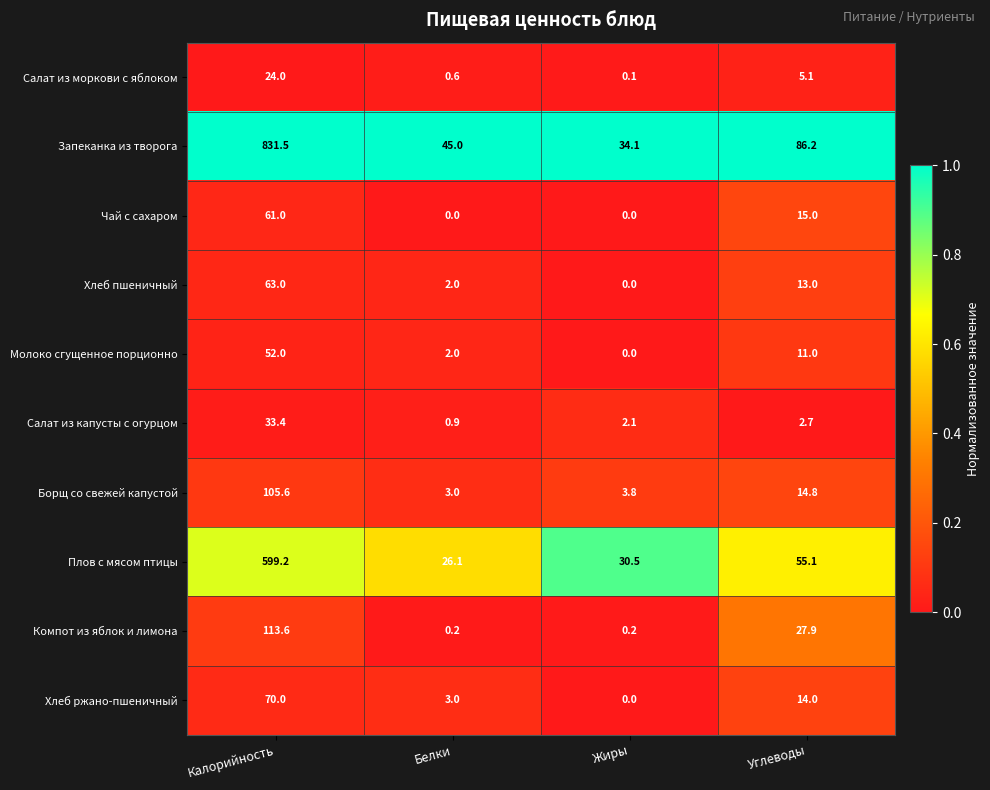

At how many categories does at least one series exceed 0?

4